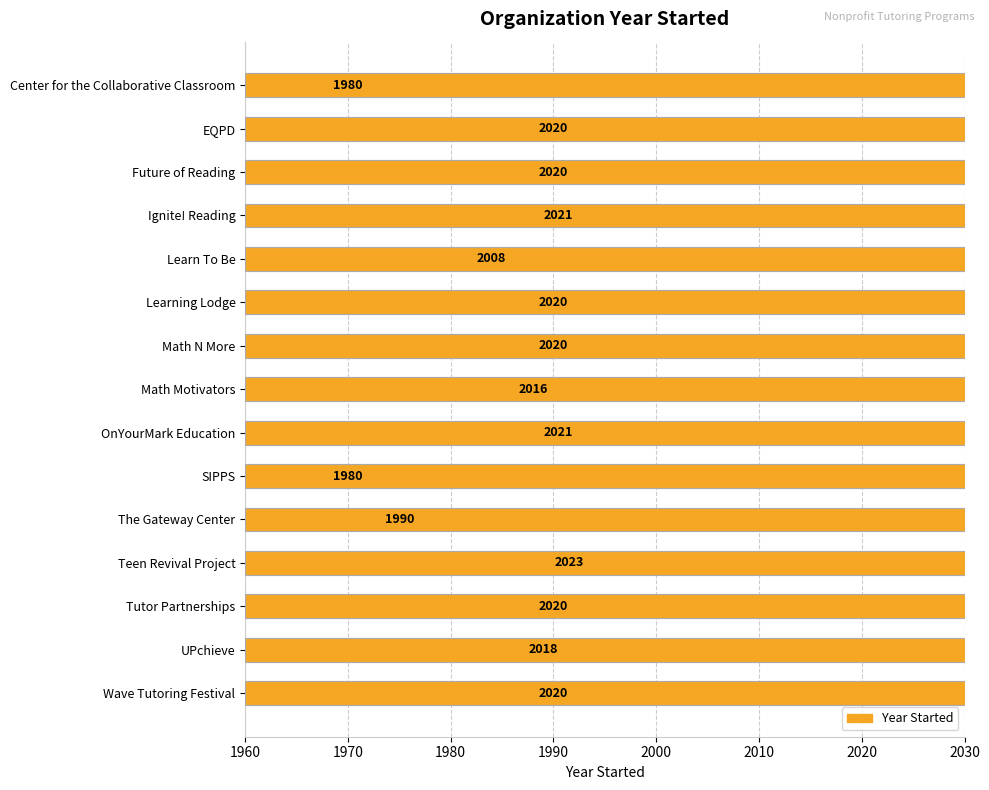

Reading left to right, what are all the values shown in this chart?

1980	2020	2020	2021	2008	2020	2020	2016	2021	1980	1990	2023	2020	2018	2020